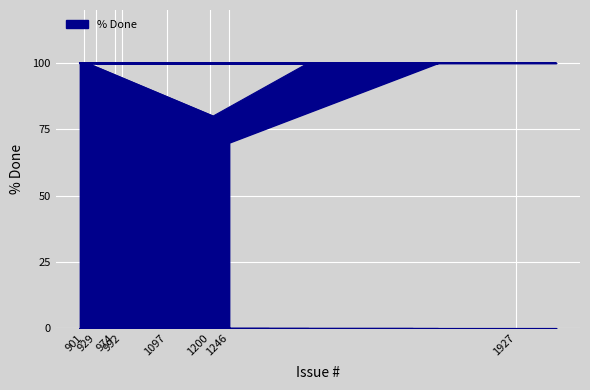

What is the average value?

99